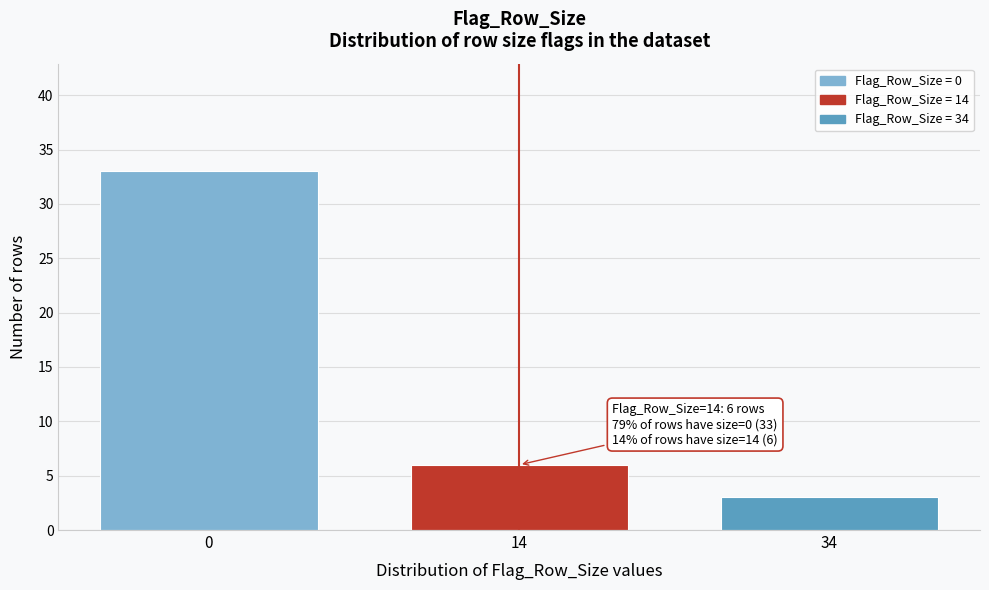

Reading right to left, what are all the values shown in this chart?

34=3	14=6	0=33